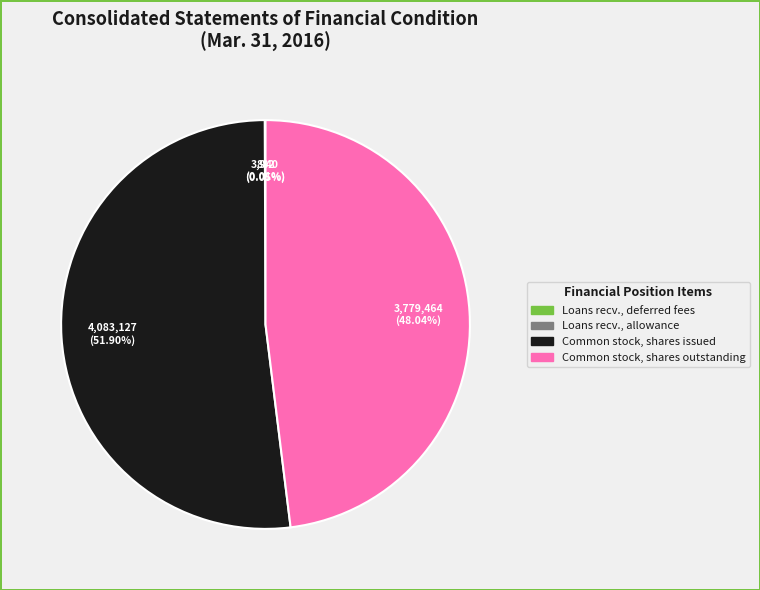

Is there any slice that represents more than half of the pie?

Yes